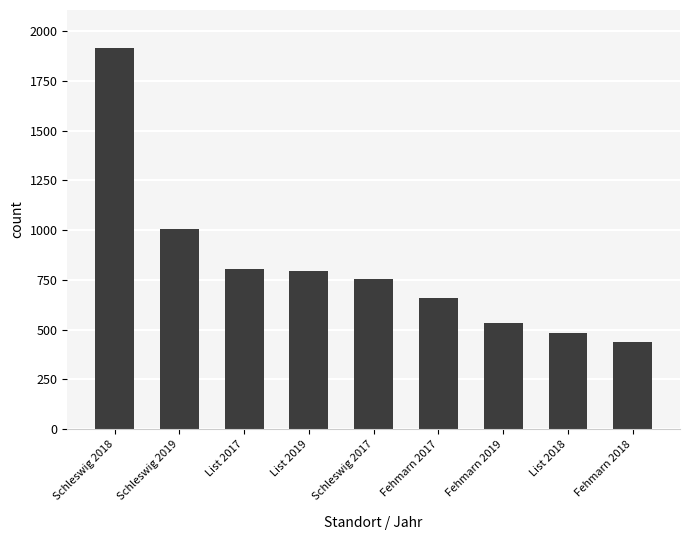

How many bars are there in total?

9